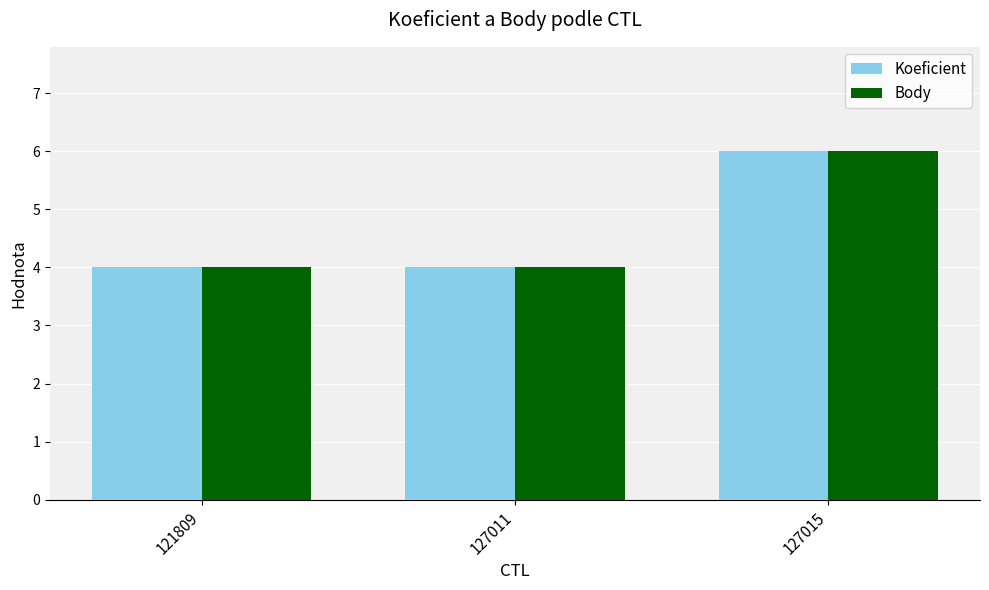

What is the difference between the maximum and minimum values in the Body series?

2